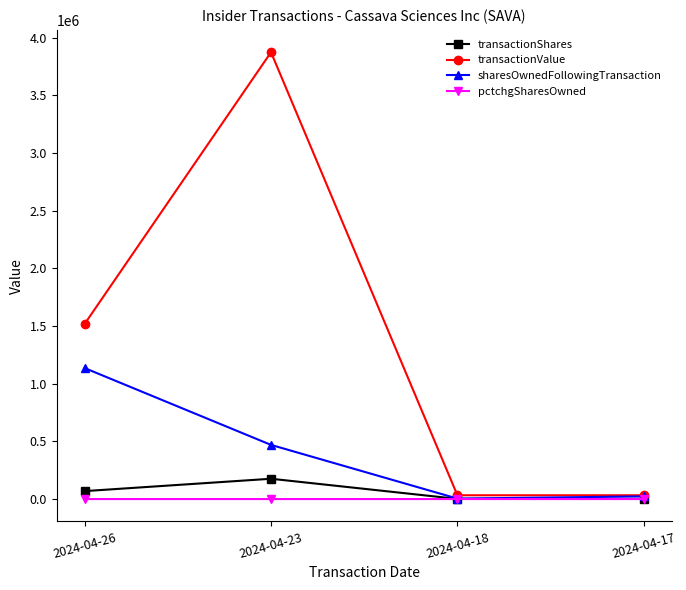

How many transactionShares values are between 1500 and 176085?

4